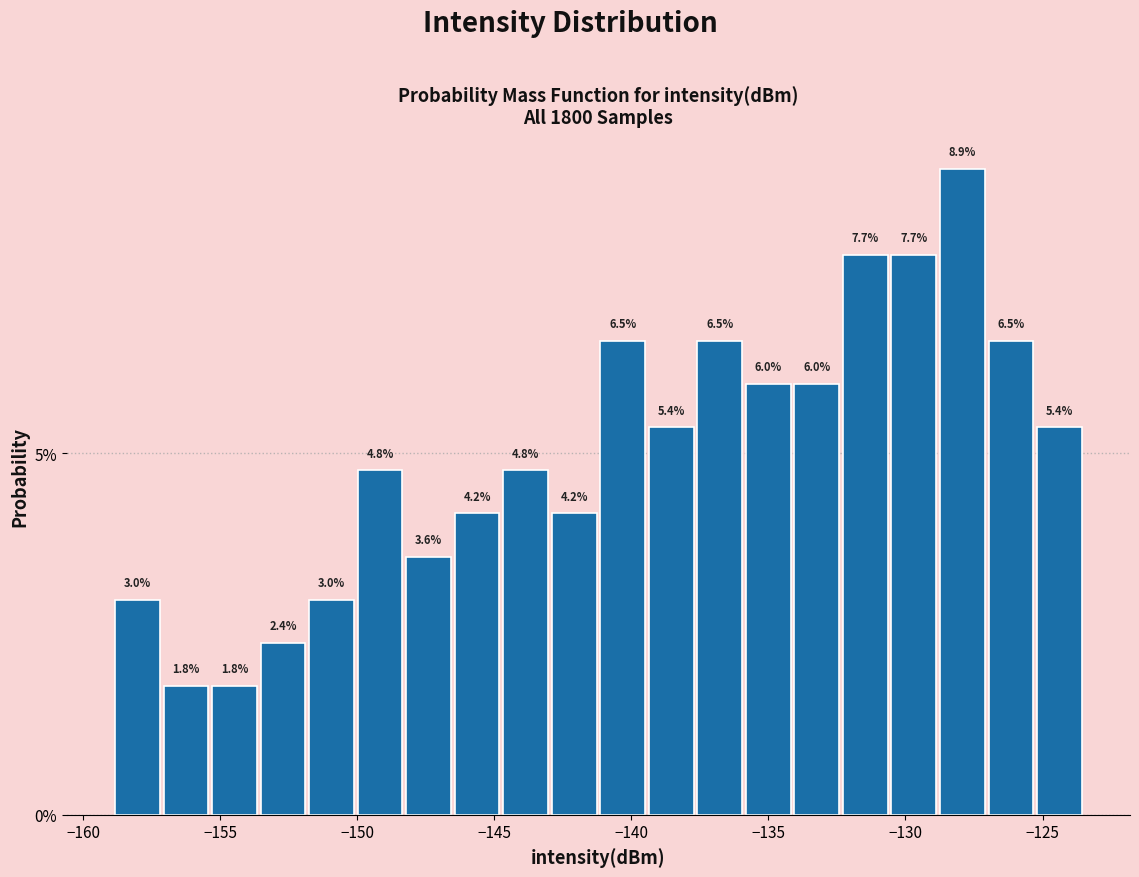

Read against the x-axis, roughly where is the centre of the tallest bar?

-128.0